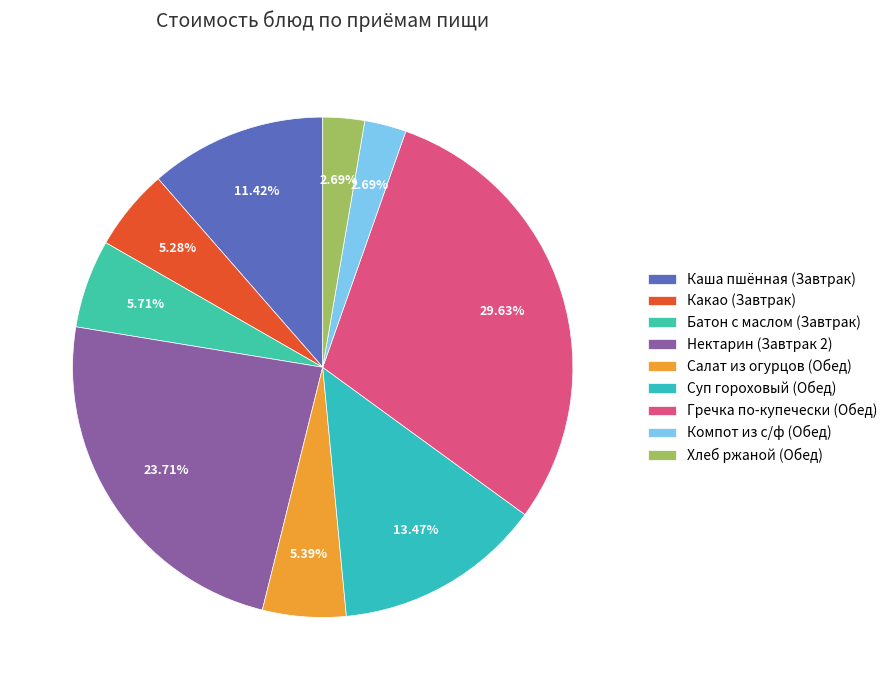

Does Батон с маслом (Завтрак) represent more than half of the total?

No